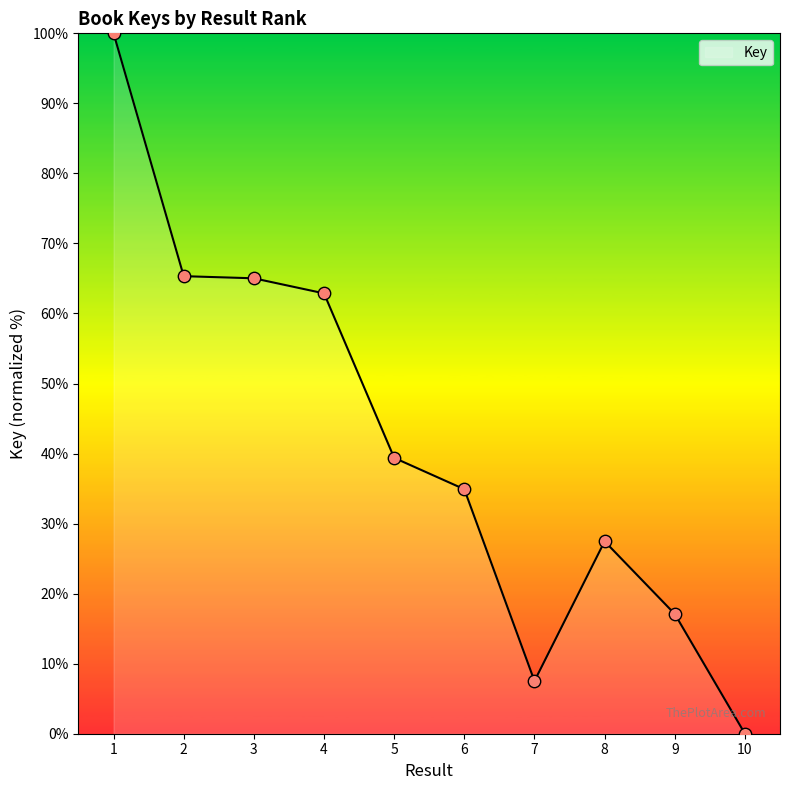

What is the change in value from 6 to 7?

-27.4